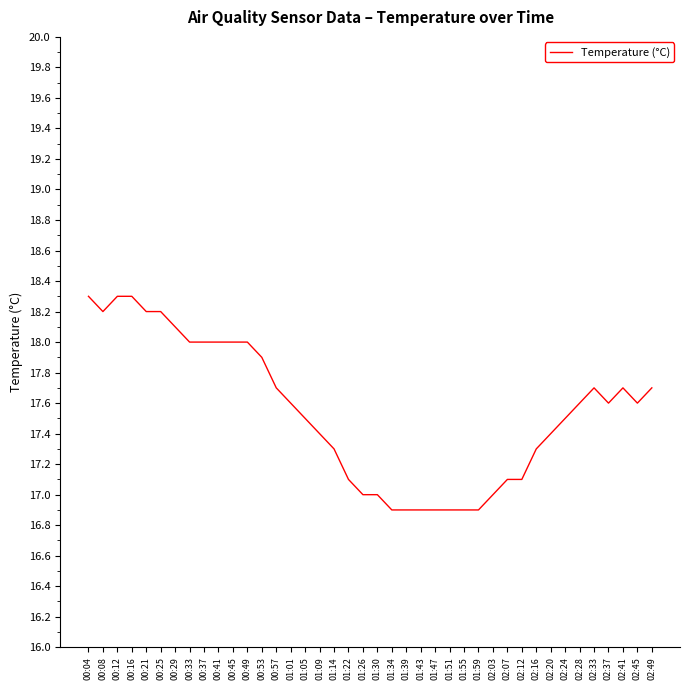

The value at 01:59 is 16.9. True or false?

True